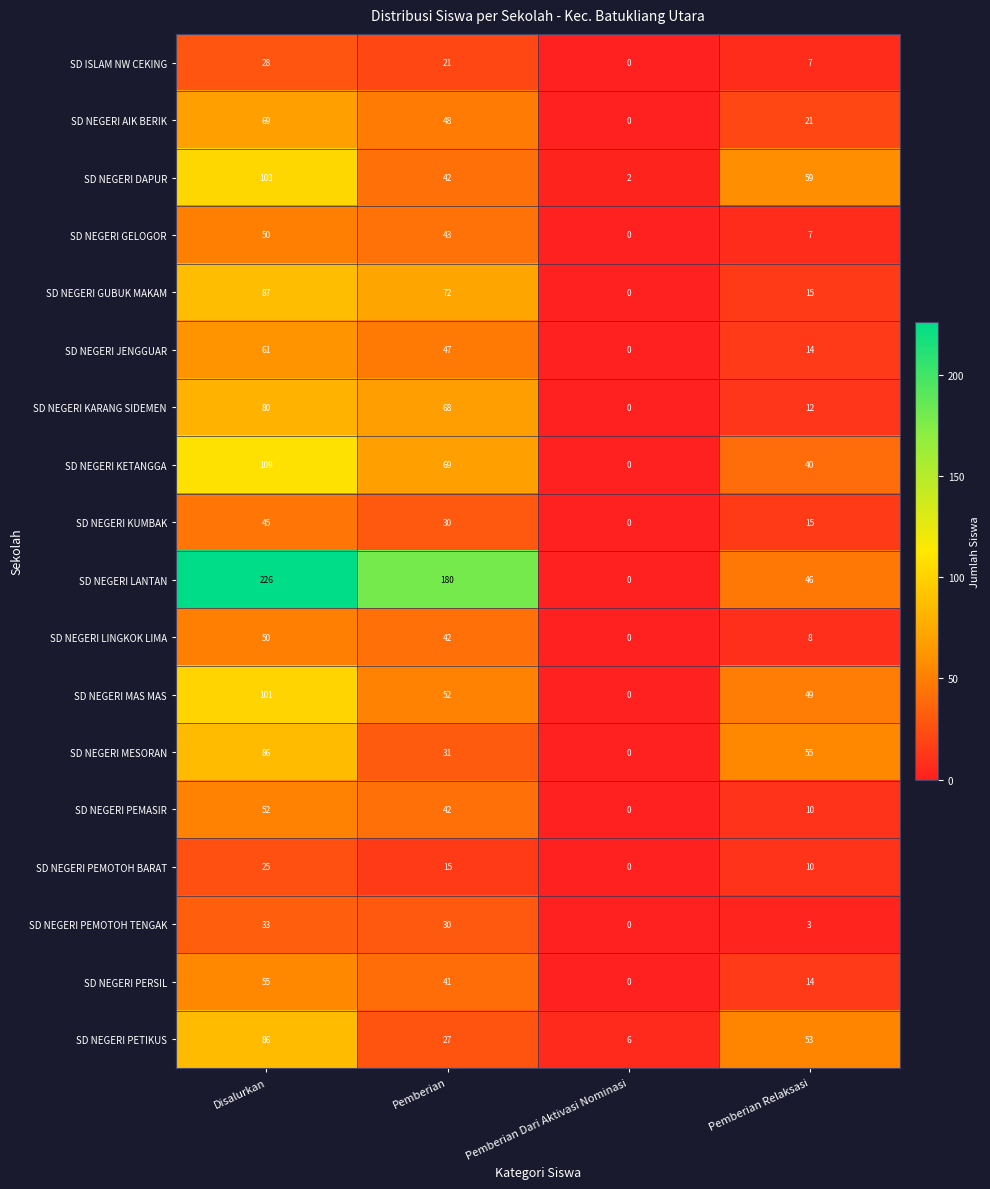

How many distinct data groups are displayed?

18